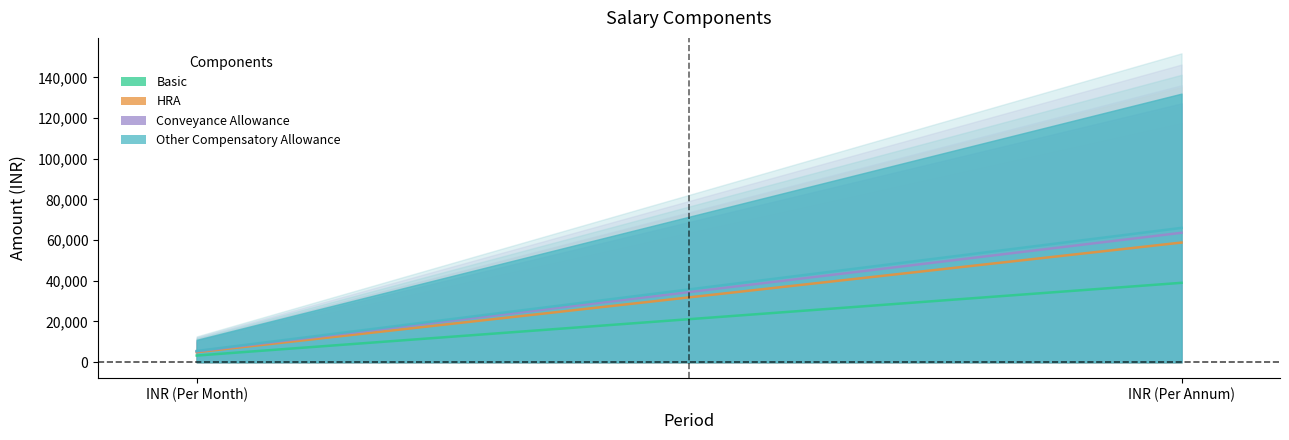

What is the lowest value of the Other Compensatory Allowance series?

400